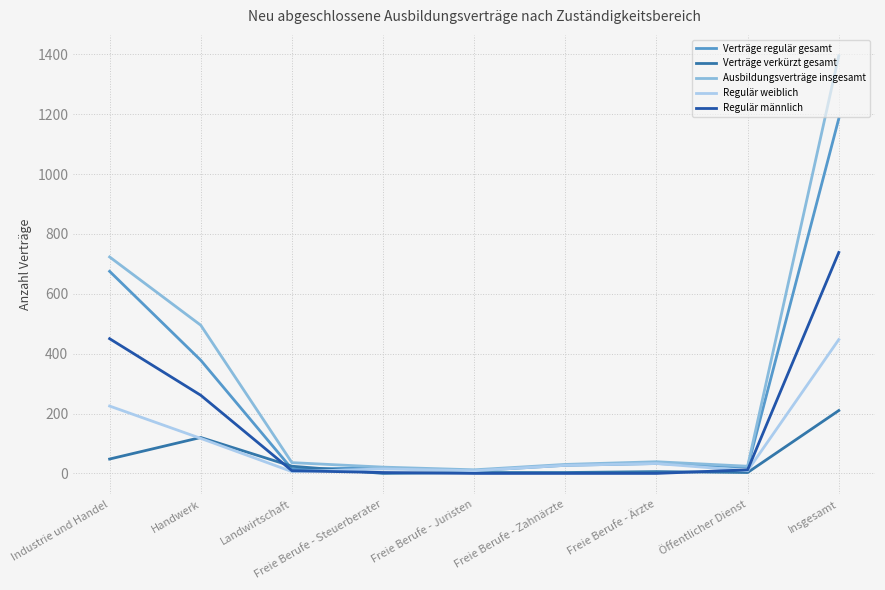

Is this an area chart (filled region under the line)?

No